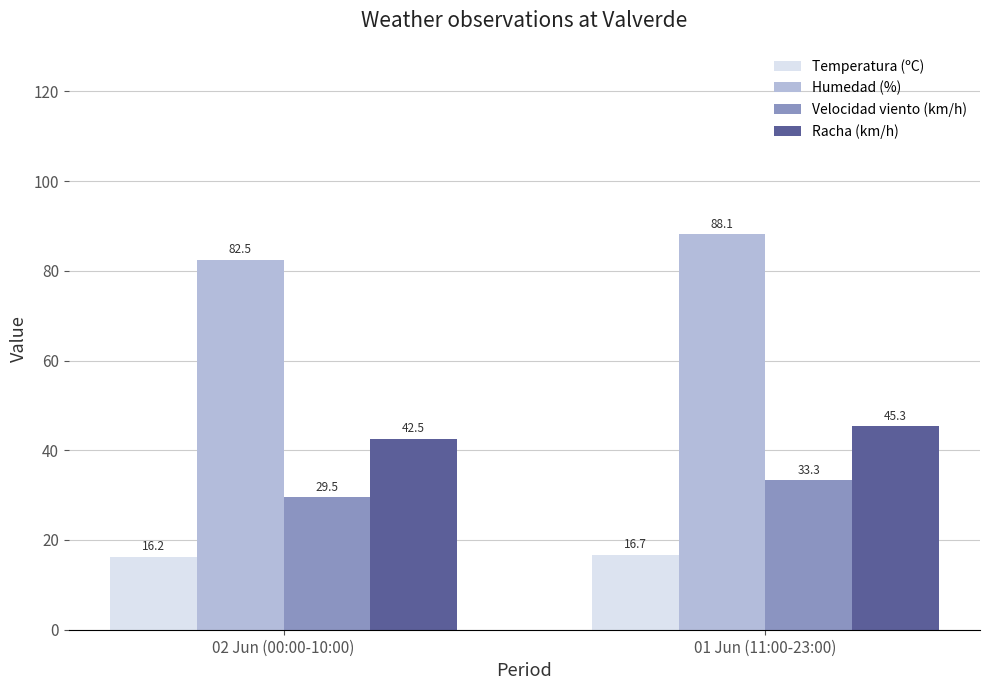

What is the difference between the highest and lowest values at 01 Jun (11:00-23:00)?

71.4